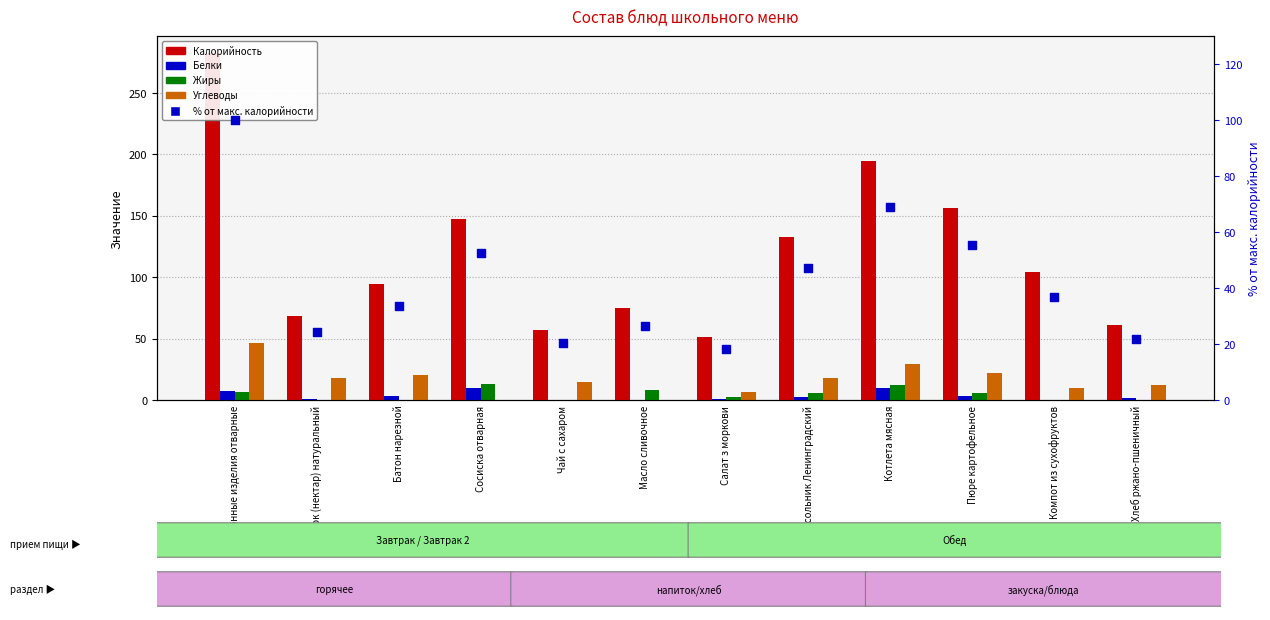

At how many categories does at least one series exceed 185?

2